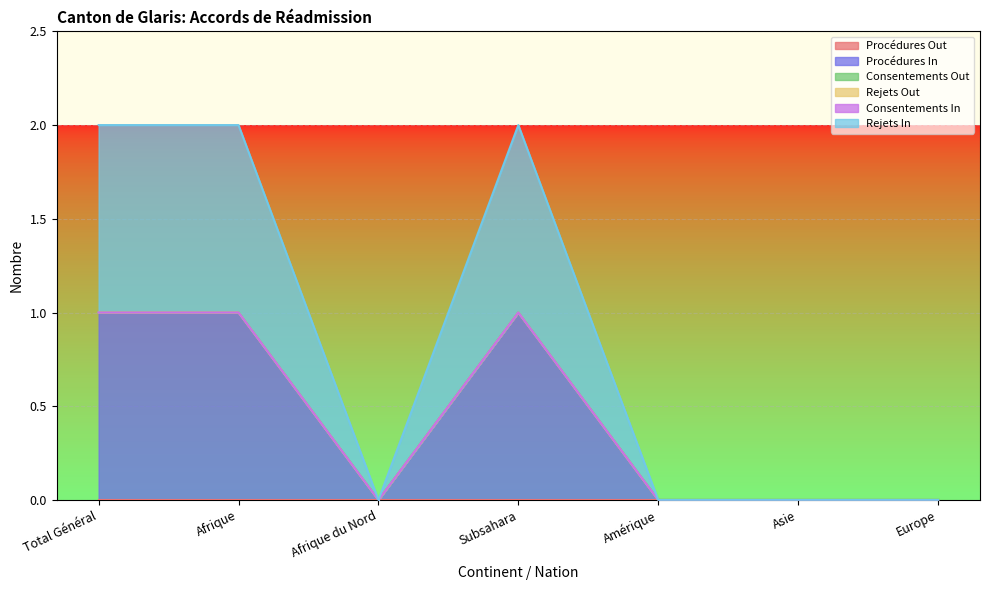

How many series are shown in this chart?

6